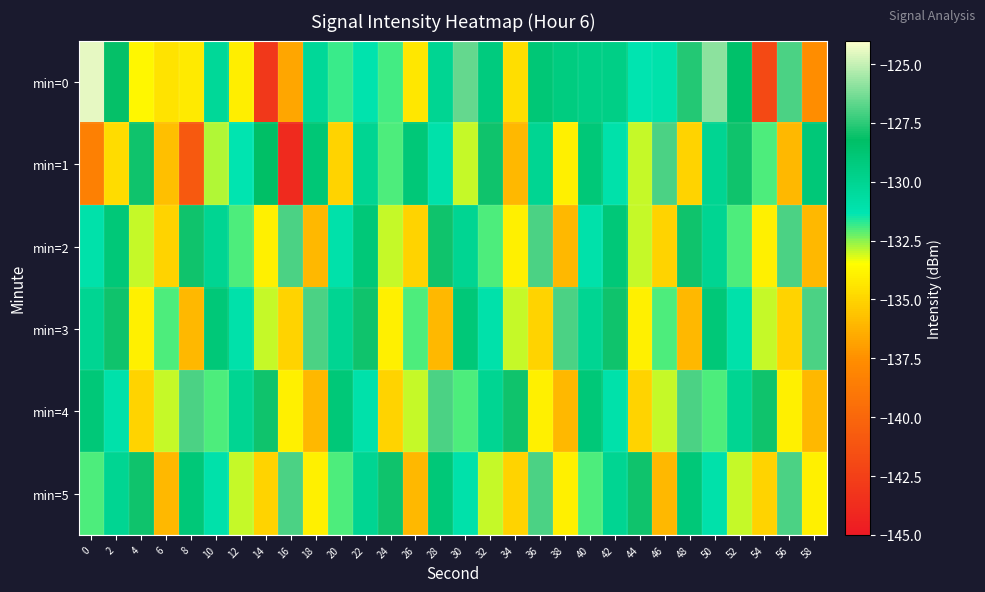

Which series has the largest range (max minus min)?

min=0